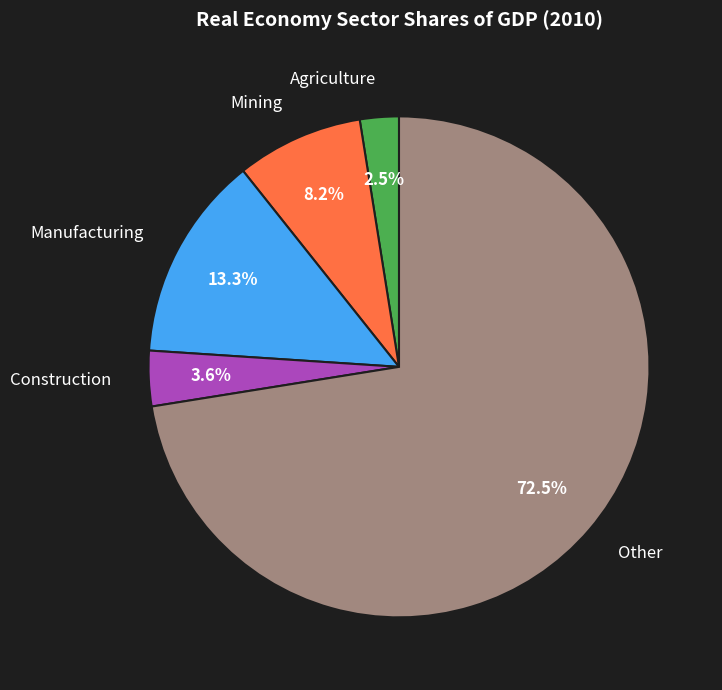

Combined, do Other and Mining account for over 50%?

Yes